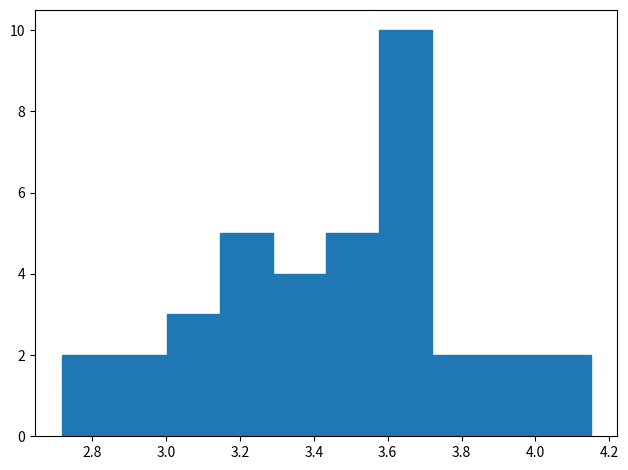

Reading left to right, transcribe this chart: for each bar, give the range it covers on the x-axis and its height. Neither the bar edges nor the heights are printed on the chart, so give them approximately, as read against the axes.

2.72 to 2.86: 2
2.86 to 3.00: 2
3.00 to 3.14: 3
3.14 to 3.28: 5
3.28 to 3.44: 4
3.44 to 3.58: 5
3.58 to 3.72: 10
3.72 to 3.86: 2
3.86 to 4.00: 2
4.00 to 4.14: 2